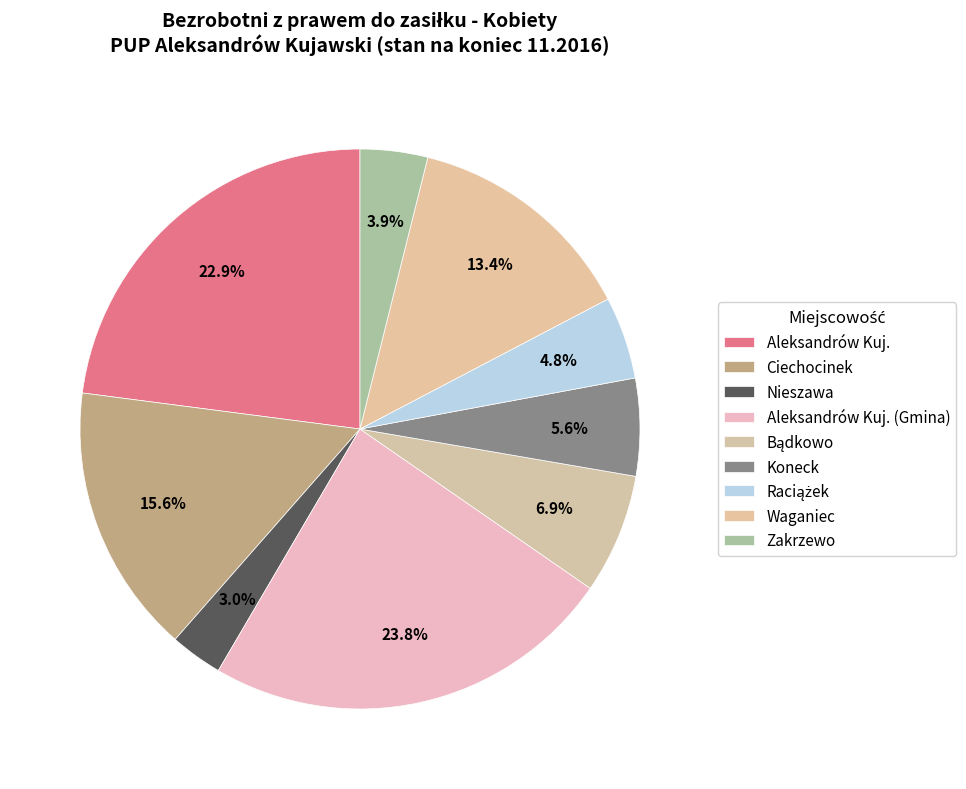

How many slices are in this pie chart?

9